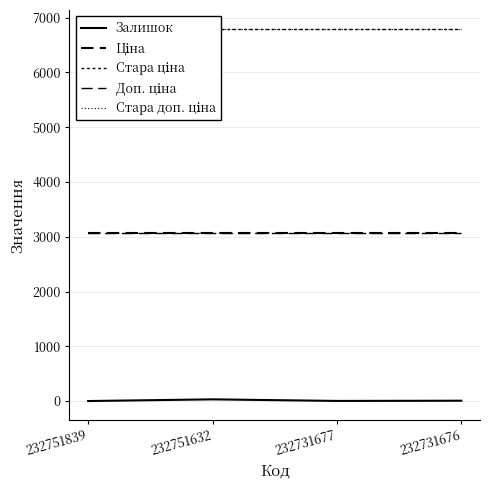

True or false: Стара ціна and Залишок intersect in this chart.

False